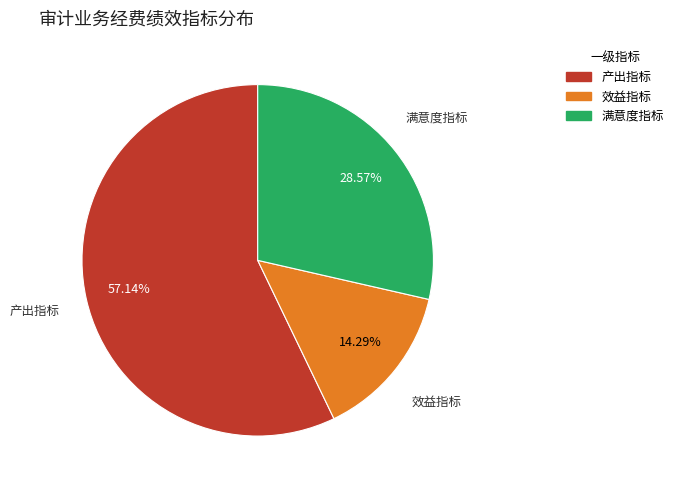

Rank the categories by value from highest to lowest.

产出指标, 满意度指标, 效益指标